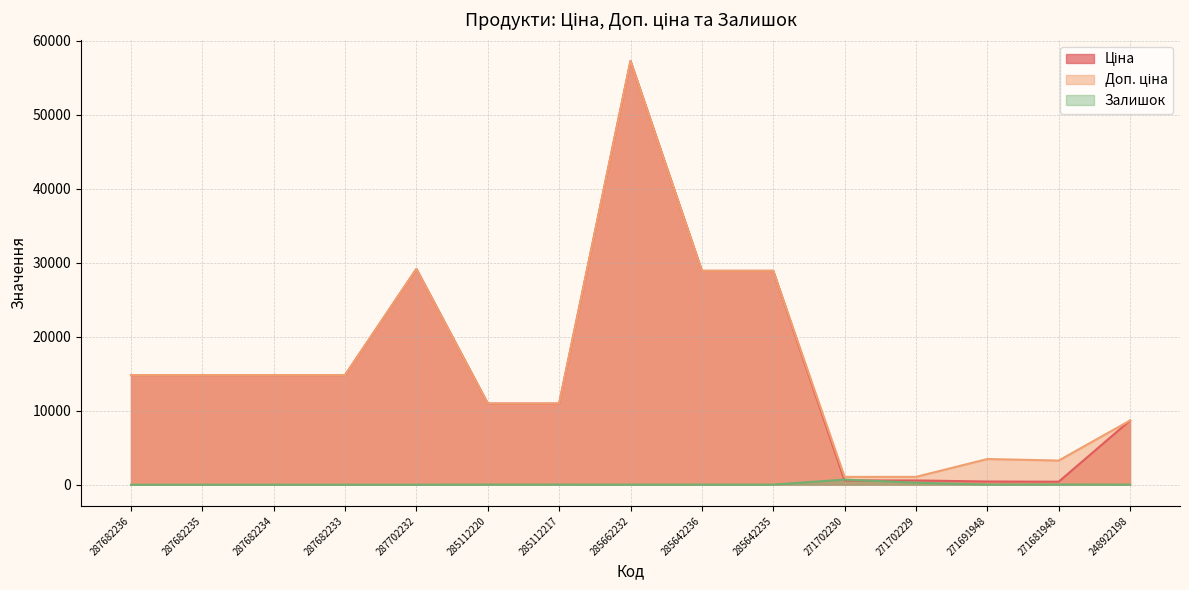

At which label does Залишок first exceed 14?

285112220